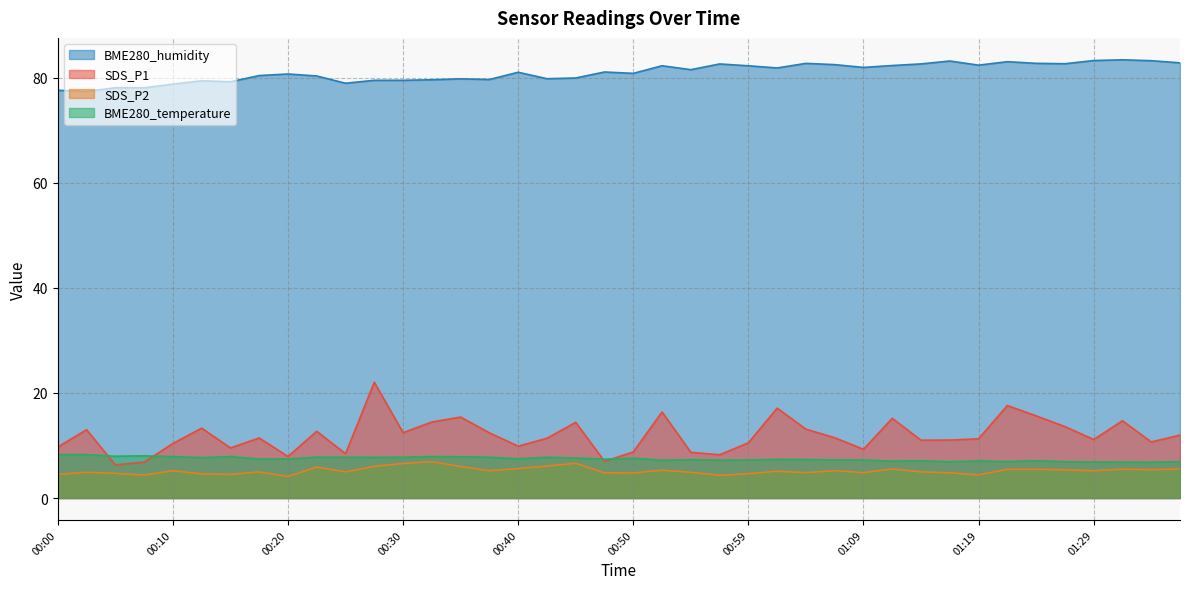

The BME280_humidity series shows 112.3 at 00:23. True or false?

False